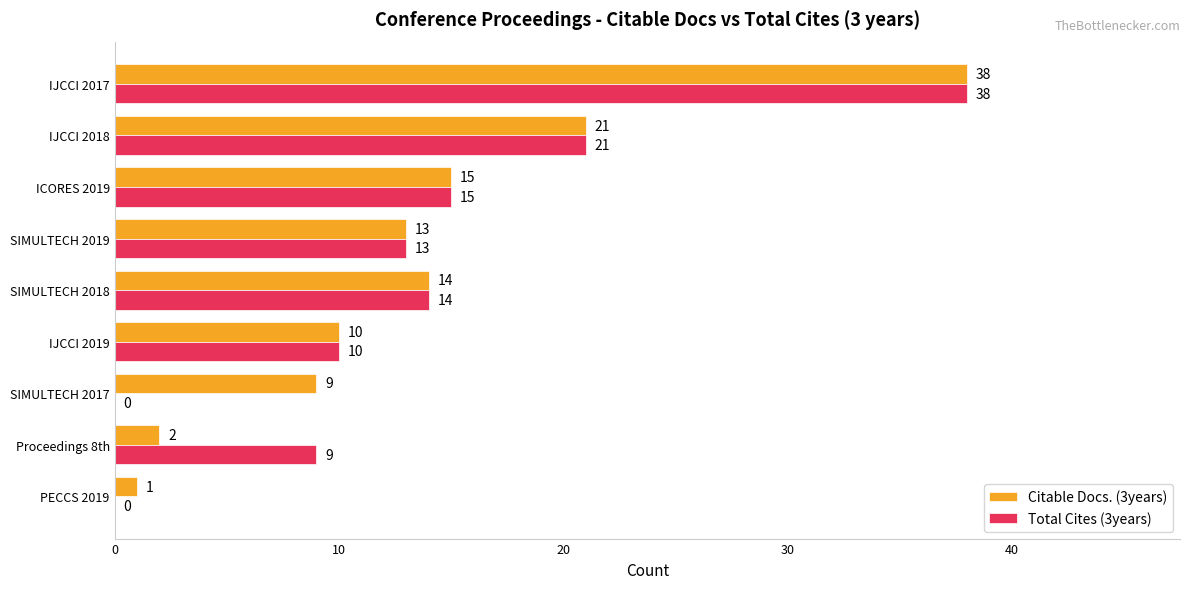

Is it true that Total Cites (3years) equals -20 at SIMULTECH 2017?

False